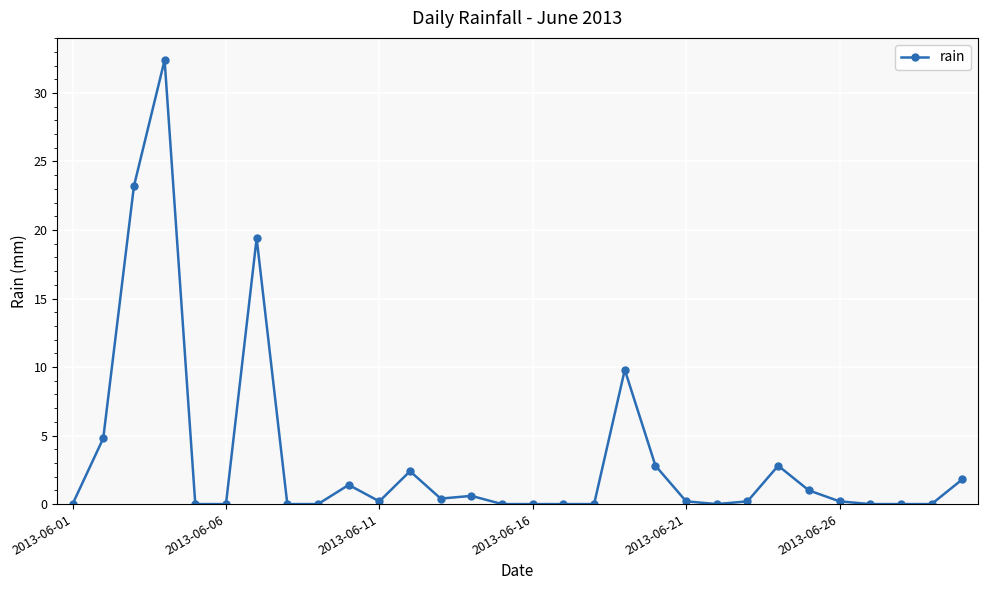

What is the greatest value displayed?

32.4